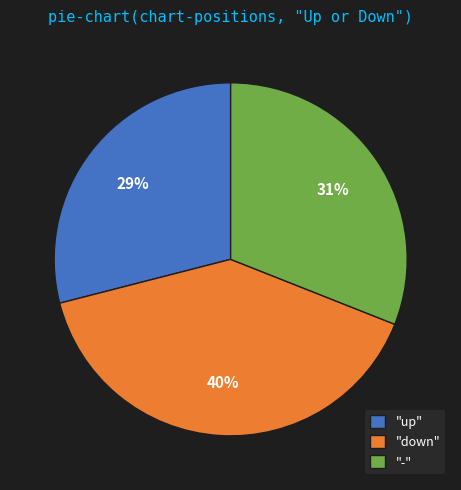

Is there any slice that represents more than half of the pie?

No